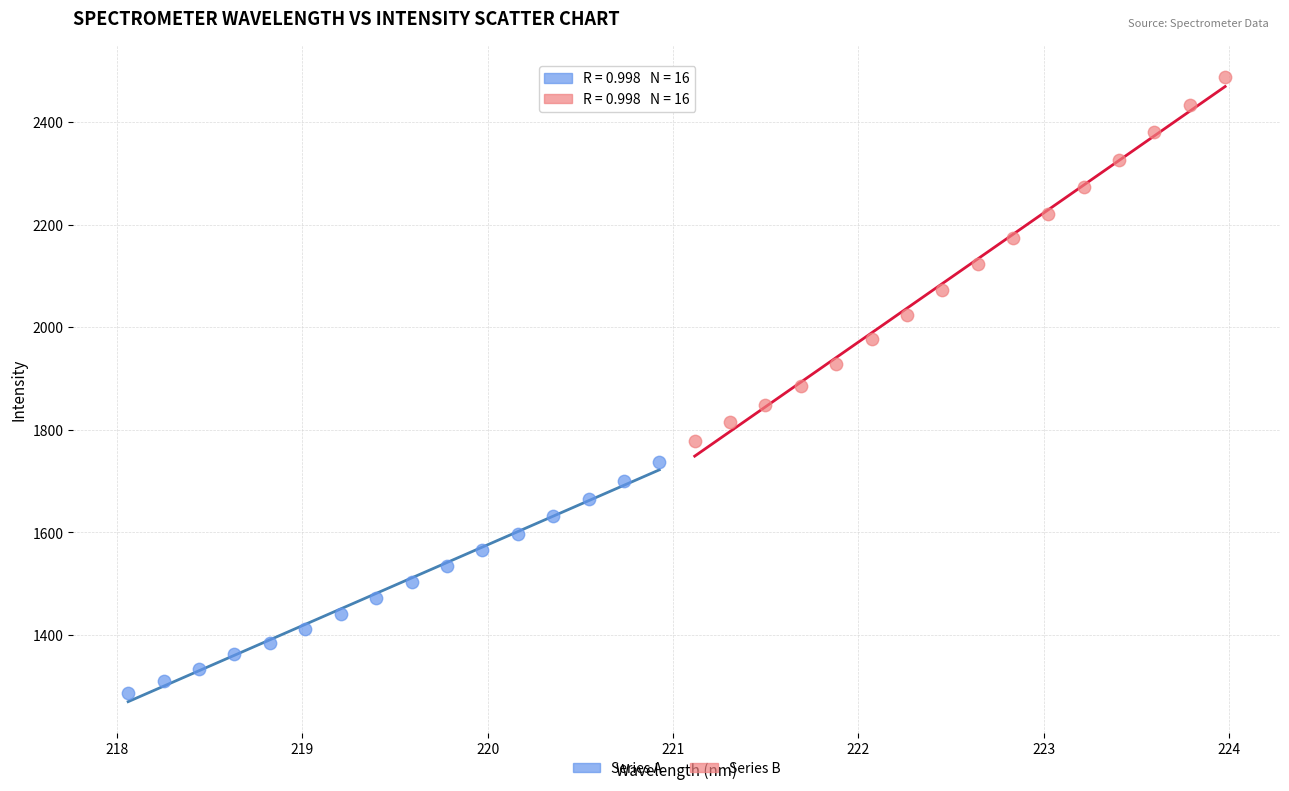

Which series has the largest Y range (max minus min)?

Series B